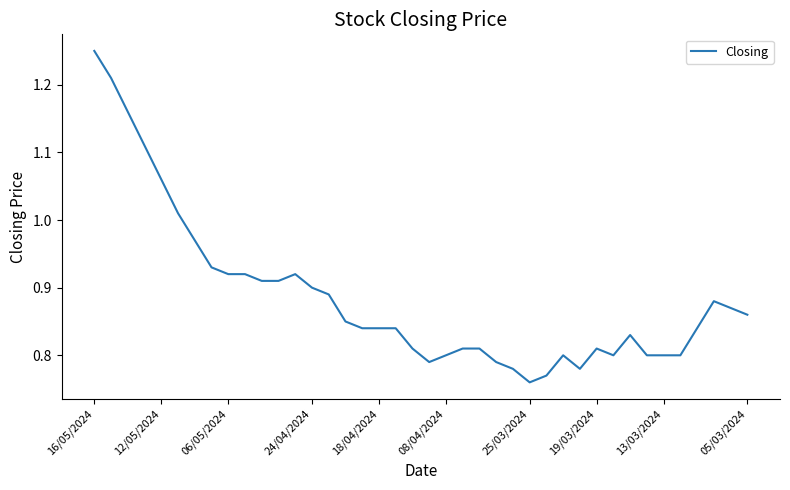

What is the difference between the maximum and minimum values?

0.5